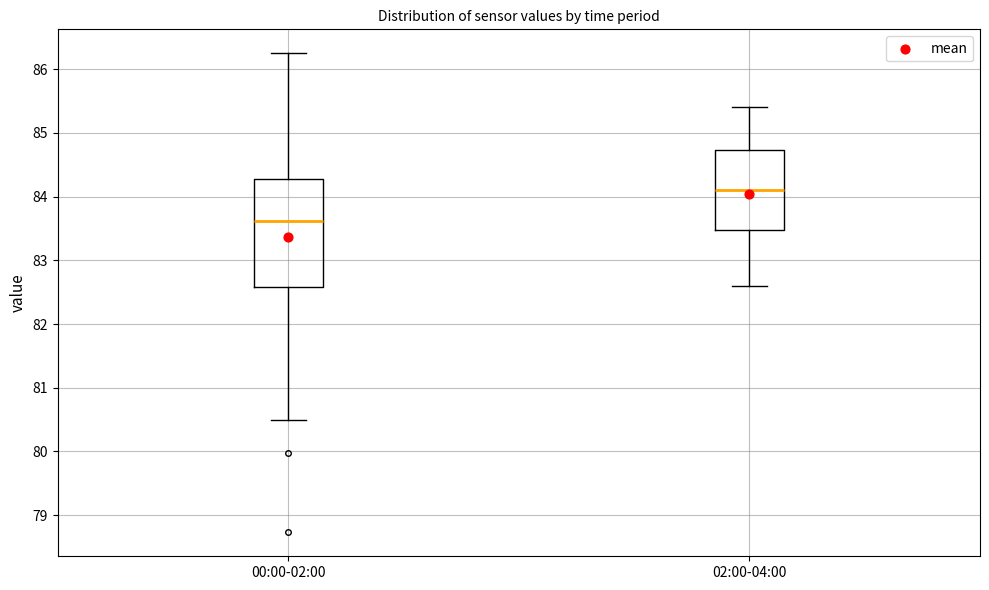

Which box's median line is the lowest?

00:00-02:00